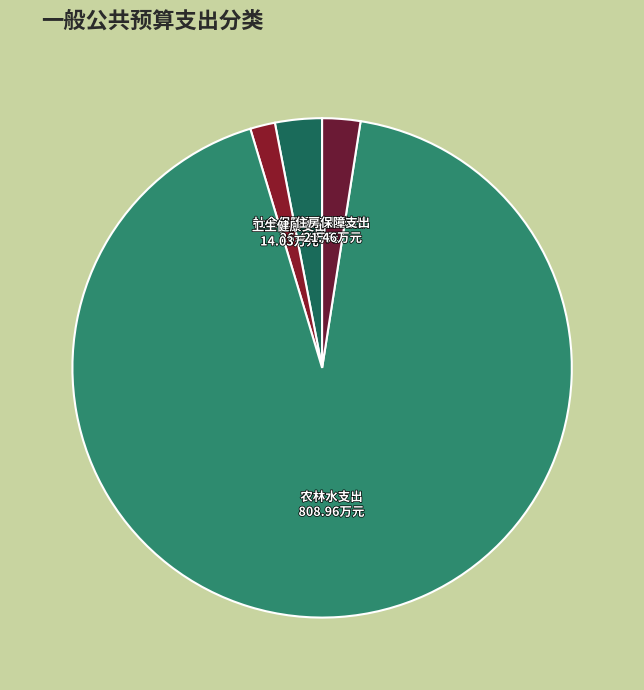

Between 住房保障支出 and 社会保障和就业支出, which is larger?

社会保障和就业支出